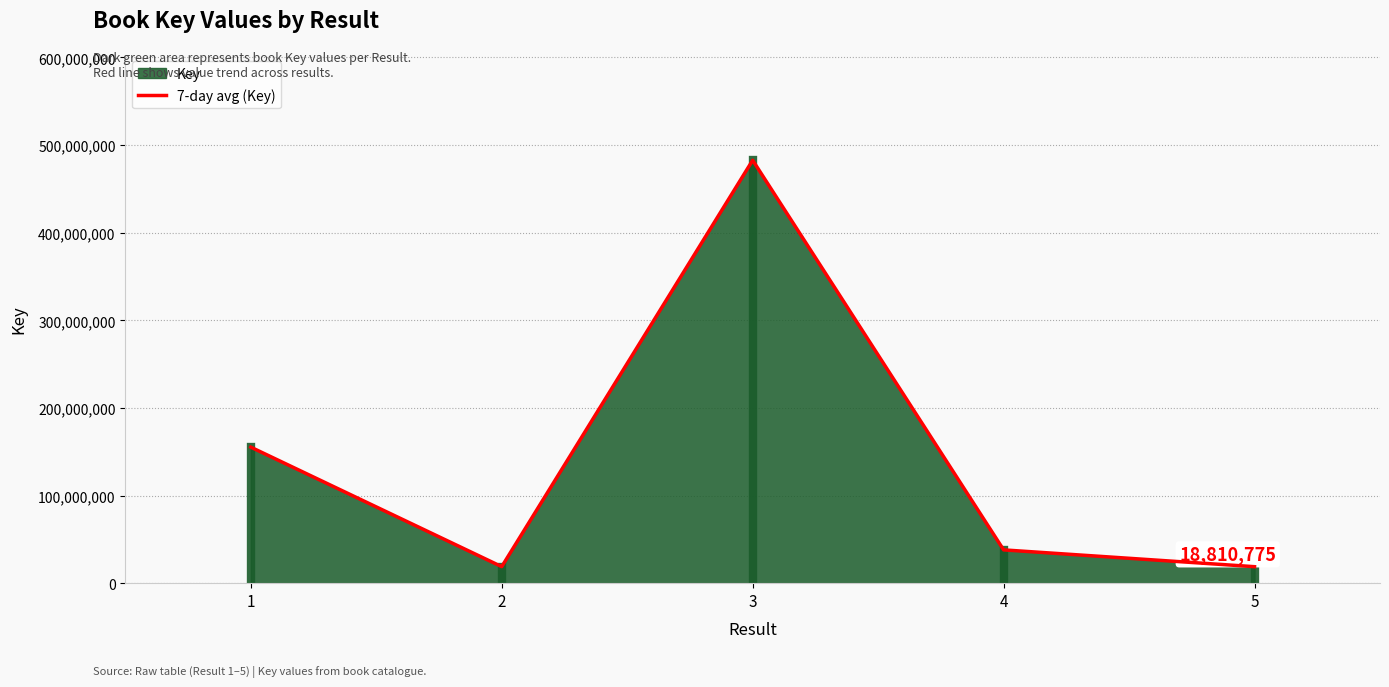

Reading left to right, transcribe all the data shown in this chart.

1=155231449	2=18844600	3=482654430	4=37988230	5=18810775